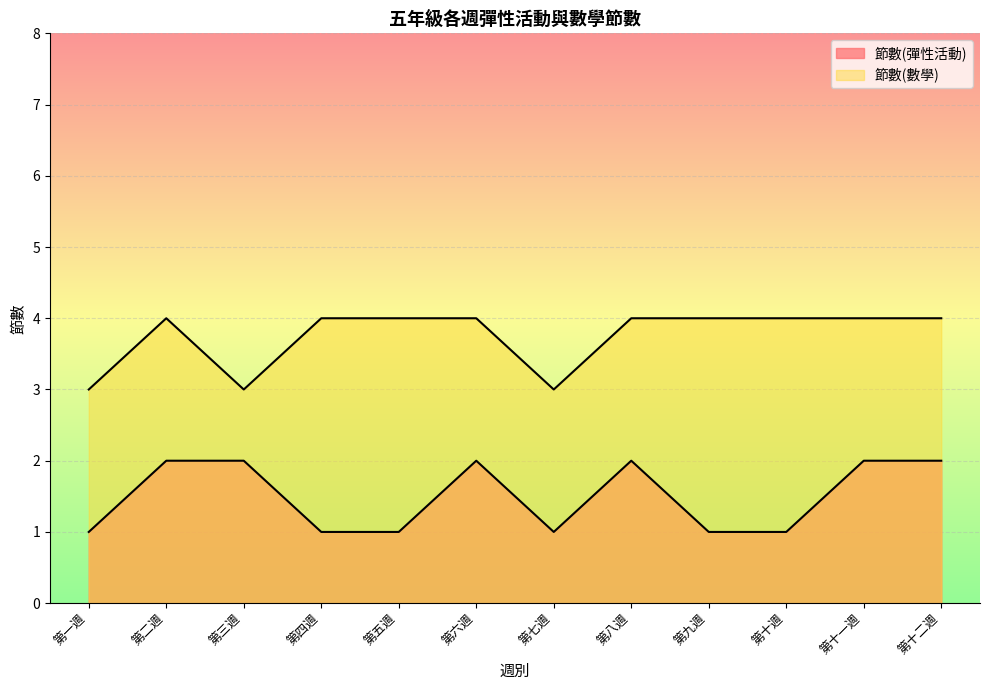

At which category does the chart reach its peak across all series?

第二週